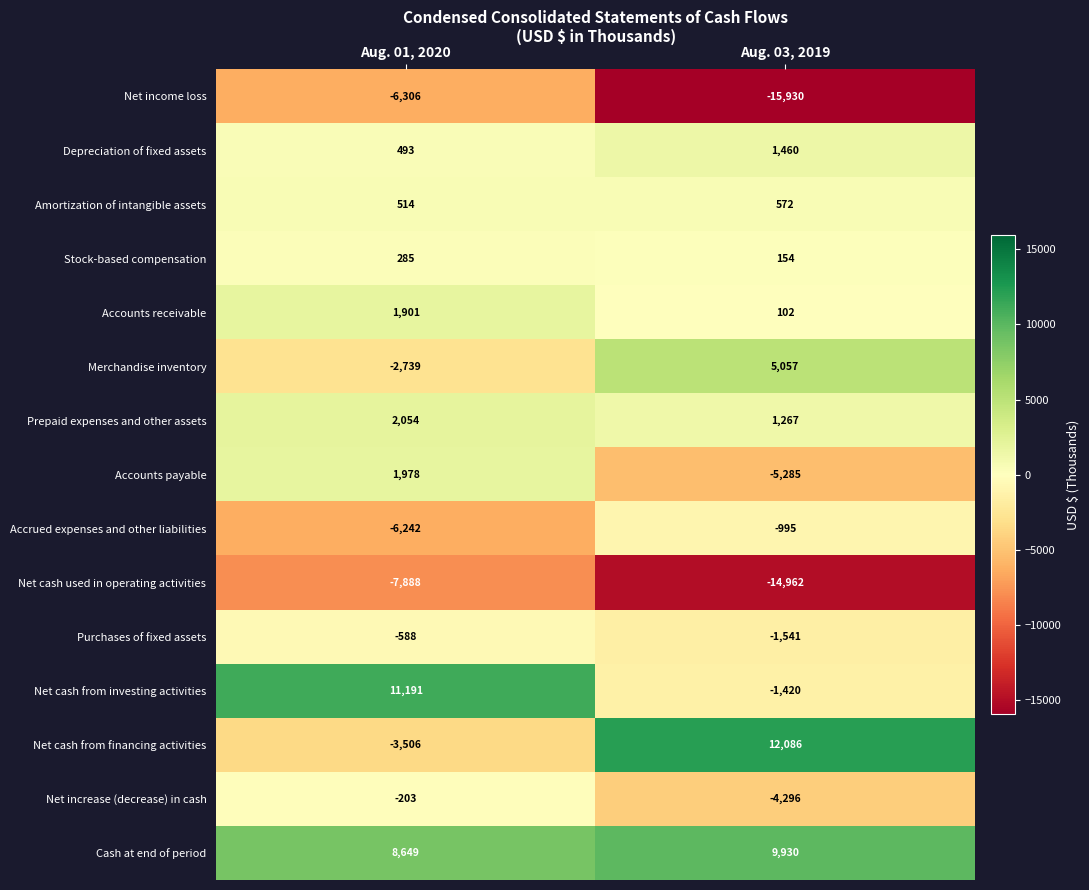

Rank the series at Aug. 01, 2020 from lowest to highest value.

Net cash used in operating activities, Net income loss, Accrued expenses and other liabilities, Net cash from financing activities, Merchandise inventory, Purchases of fixed assets, Net increase (decrease) in cash, Stock-based compensation, Depreciation of fixed assets, Amortization of intangible assets, Accounts receivable, Accounts payable, Prepaid expenses and other assets, Cash at end of period, Net cash from investing activities